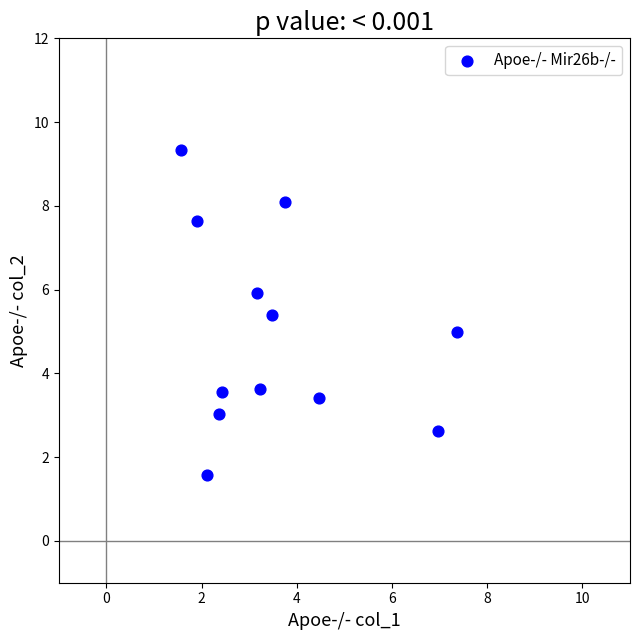

What is the range of Y values (max minus min)?

7.8